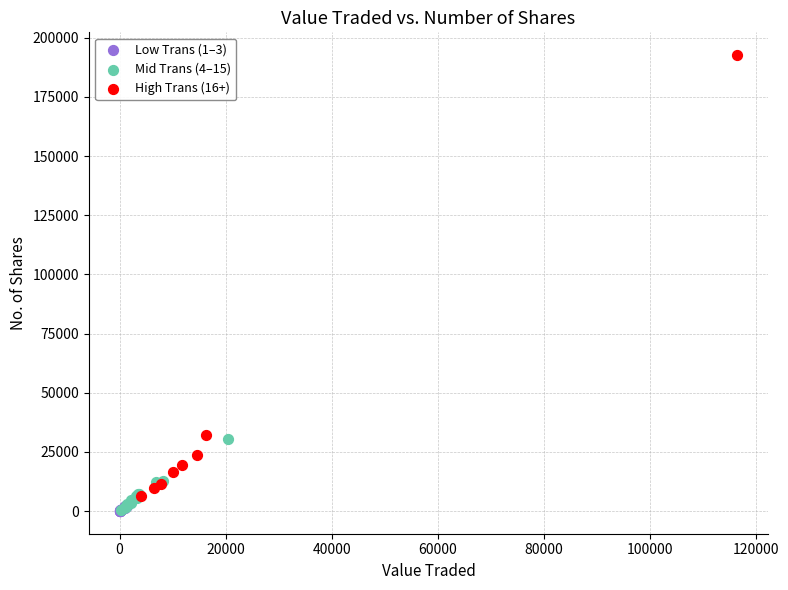

Which series has the widest spread of Y values?

High Trans (16+)